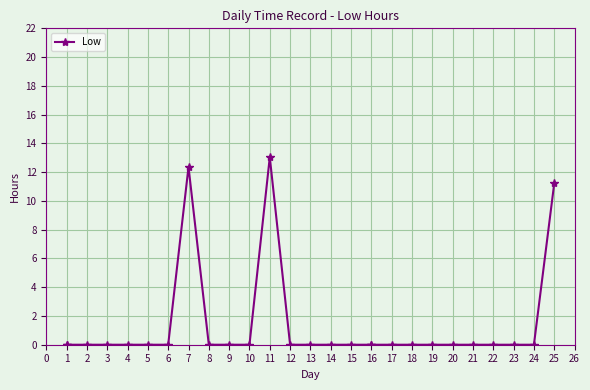

The value at 2 is 0.0. True or false?

True